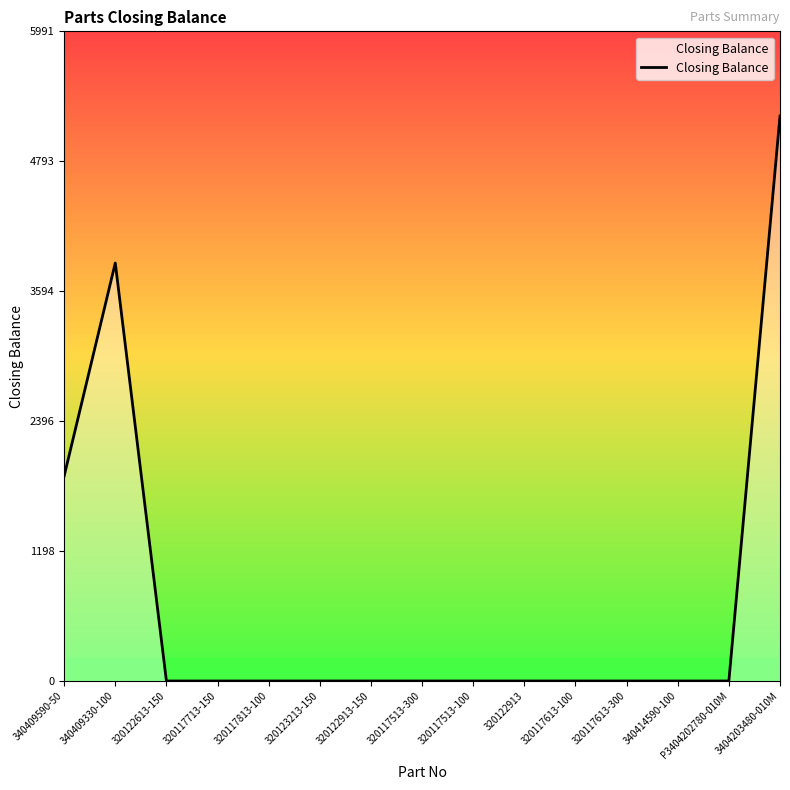

Reading right to left, list all the values displayed in this chart.

5210	0	0	0	0	0	0	0	0	0	0	0	0	3855	1890